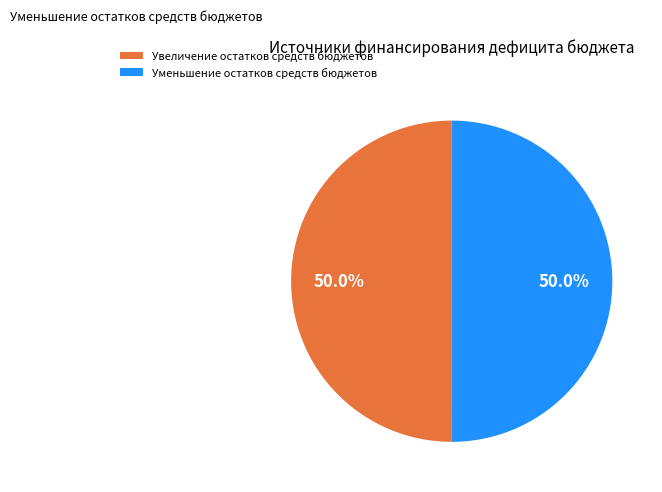

What is the largest slice in the pie chart?

Уменьшение остатков средств бюджетов